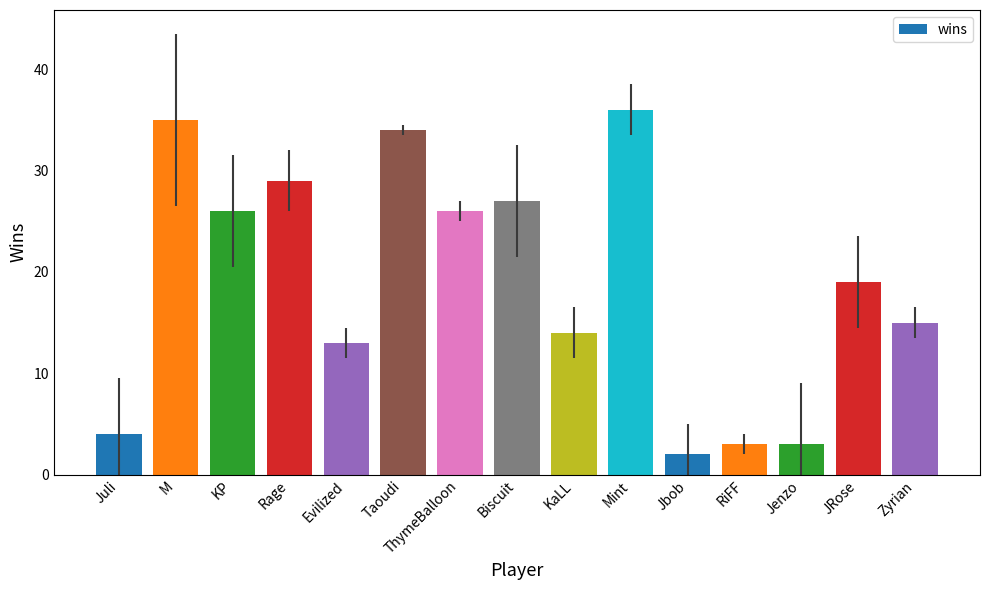

Reading left to right, transcribe all the data shown in this chart.

Juli=4	M=35	KP=26	Rage=29	Evilized=13	Taoudi=34	ThymeBalloon=26	Biscuit=27	KaLL=14	Mint=36	Jbob=2	RiFF=3	Jenzo=3	JRose=19	Zyrian=15